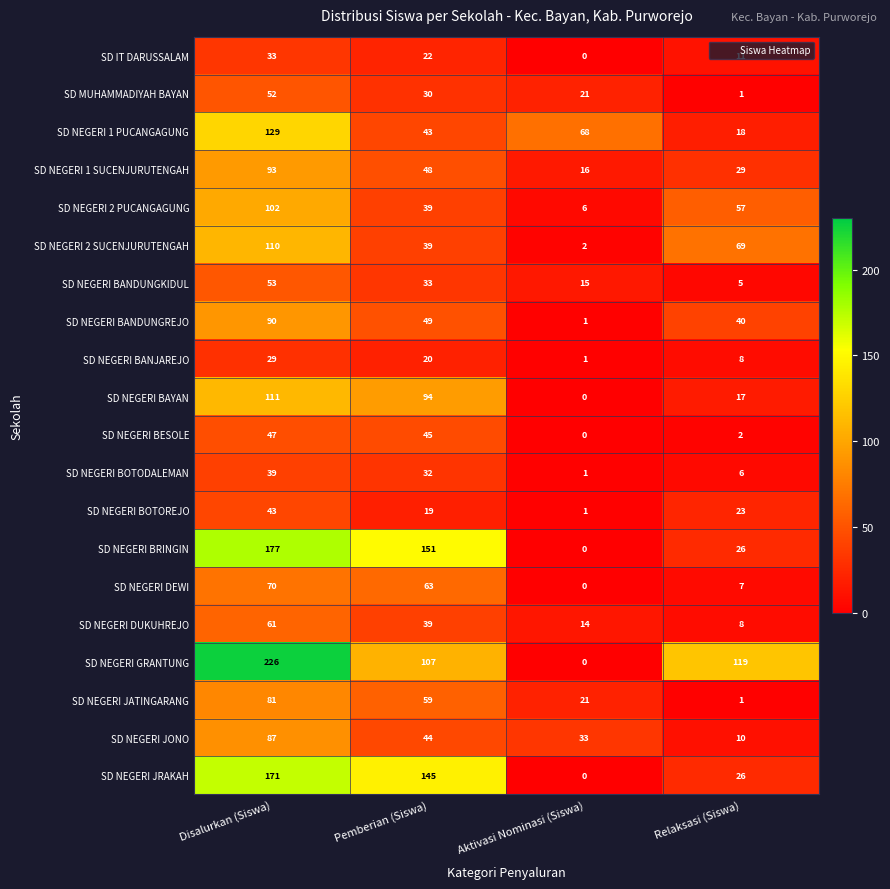

What is the difference between the SD NEGERI BOTOREJO values at Disalurkan (Siswa) and Pemberian (Siswa)?

24